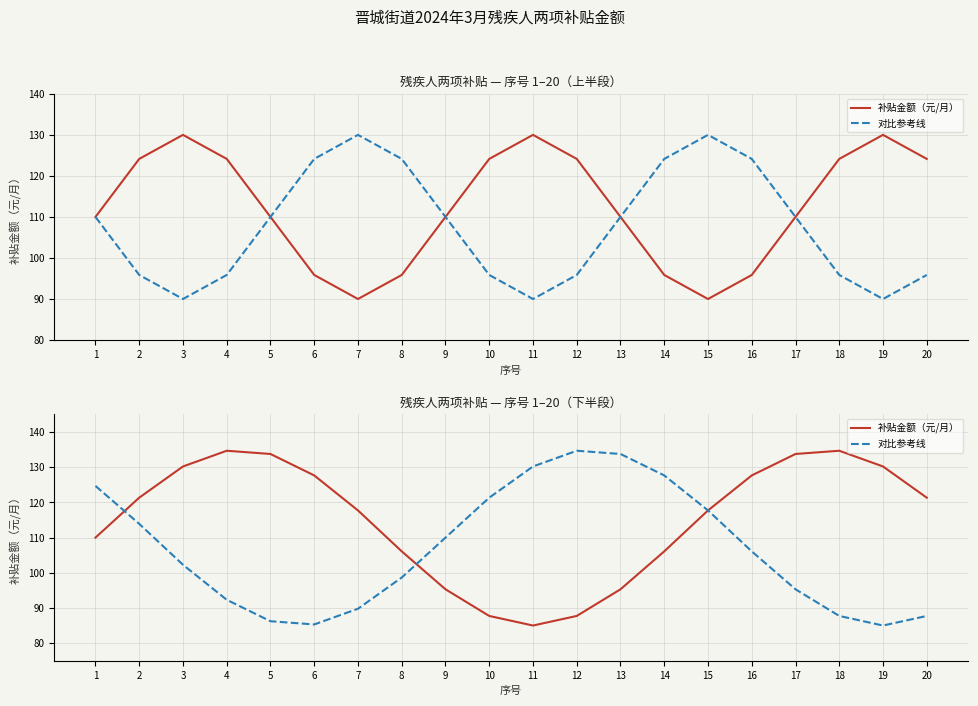

What is the difference between the highest and lowest values at 8?

7.4